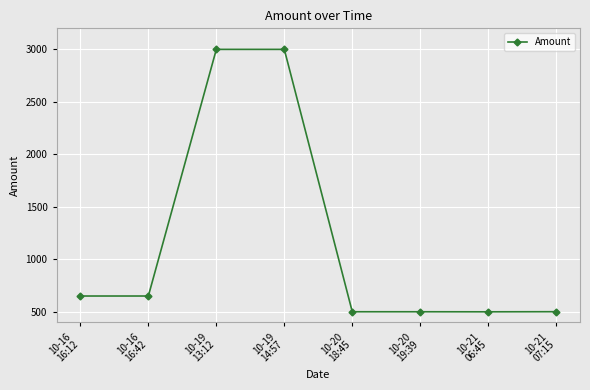

What is the approximate value at 10-16
16:12?

649.5